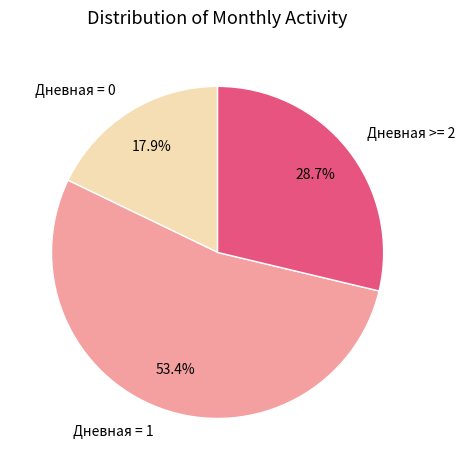

Rank the categories by value from highest to lowest.

Дневная = 1, Дневная >= 2, Дневная = 0